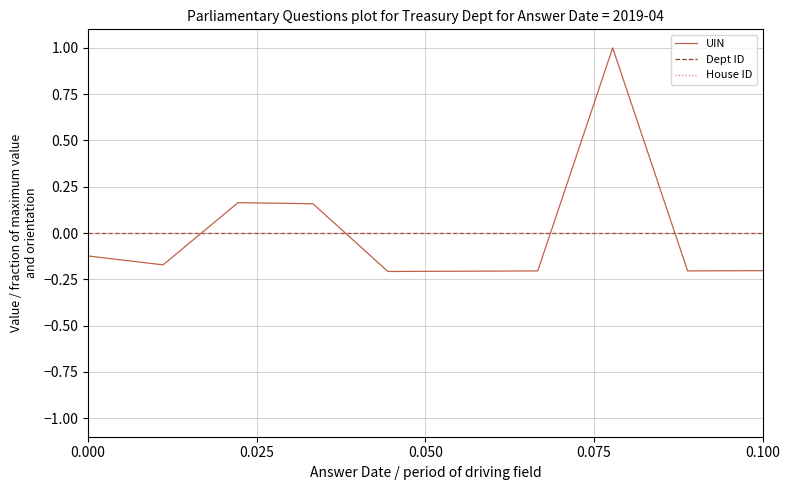

Reading right to left, transcribe all the data shown in this chart.

UIN: -0.2	-0.2	1.0	-0.2	-0.2	-0.2	0.2	0.2	-0.2	-0.1
Dept ID: 0.0	0.0	0.0	0.0	0.0	0.0	0.0	0.0	0.0	0.0
House ID: 0.0	0.0	0.0	0.0	0.0	0.0	0.0	0.0	0.0	0.0